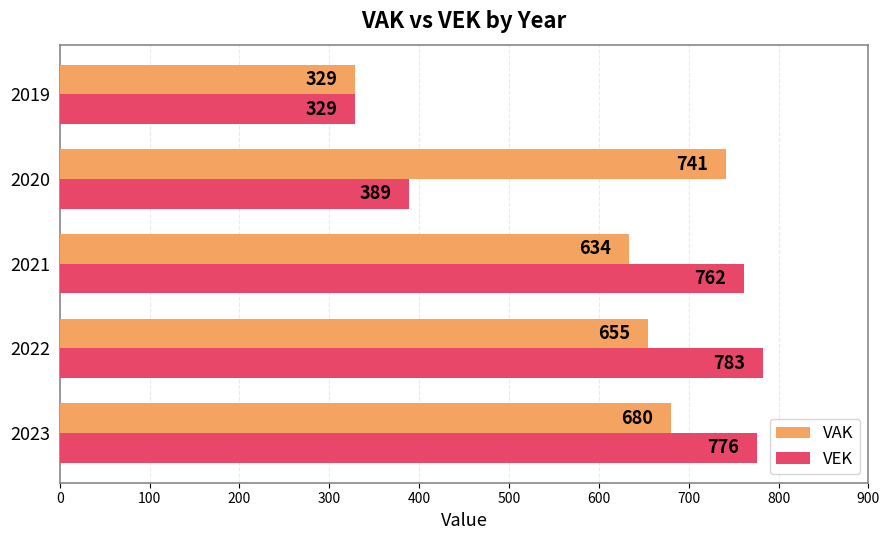

Rank the categories by VEK value from lowest to highest.

2019, 2020, 2021, 2023, 2022